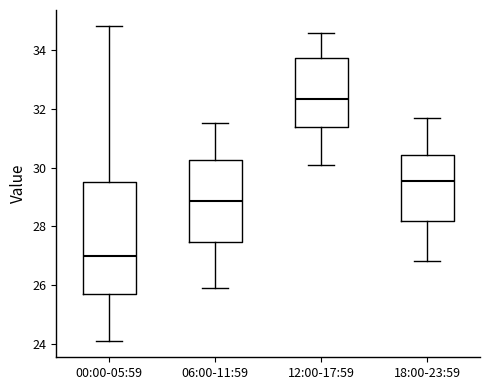

Reading left to right, transcribe this box plot: for each box, give where its median line is, the range the box spans, and where its two whiskers end, as read against the y-axis. The values are not printed on the chart, so give them approximately, as read against the axis.

00:00-05:59: median 27.0, box 25.8 to 29.4, whiskers 24.0 to 34.8
06:00-11:59: median 28.8, box 27.4 to 30.2, whiskers 26.0 to 31.6
12:00-17:59: median 32.4, box 31.4 to 33.8, whiskers 30.2 to 34.6
18:00-23:59: median 29.6, box 28.2 to 30.4, whiskers 26.8 to 31.8